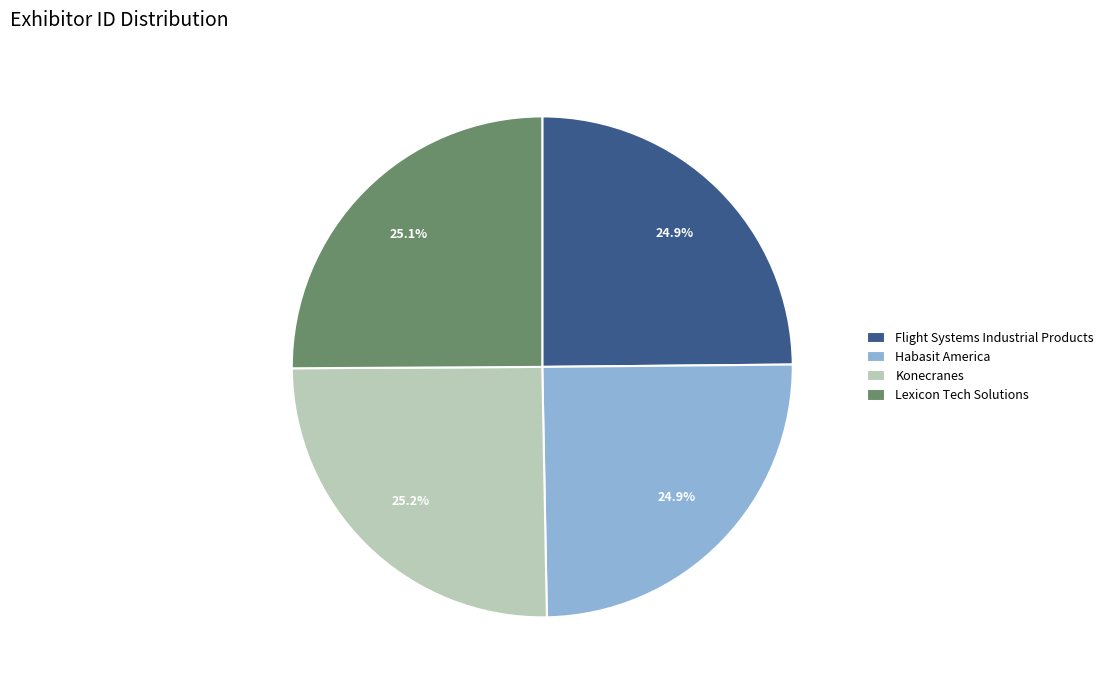

Does Konecranes represent more than half of the total?

No